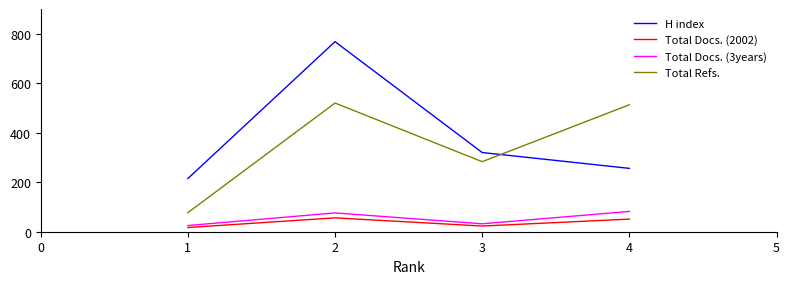

Which series has the largest total across all categories?

H index